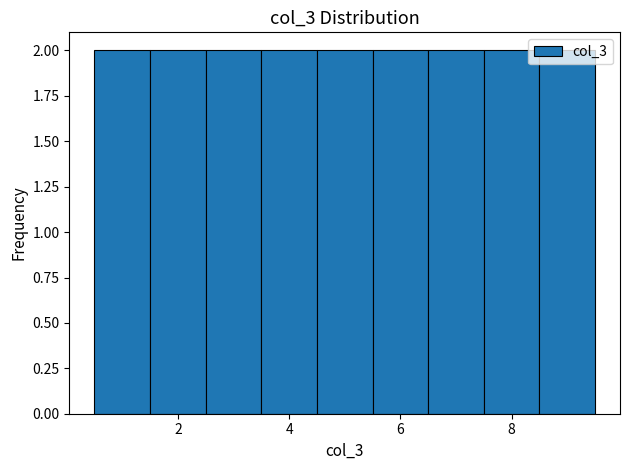

Reading left to right, list every bar in this chart as the range it spans on the x-axis followed by its height. Neither the bar edges nor the heights are printed on the chart, so give them approximately, as read against the axes.

0.5 to 1.5: 2
1.5 to 2.5: 2
2.5 to 3.5: 2
3.5 to 4.5: 2
4.5 to 5.5: 2
5.5 to 6.5: 2
6.5 to 7.5: 2
7.5 to 8.5: 2
8.5 to 9.5: 2